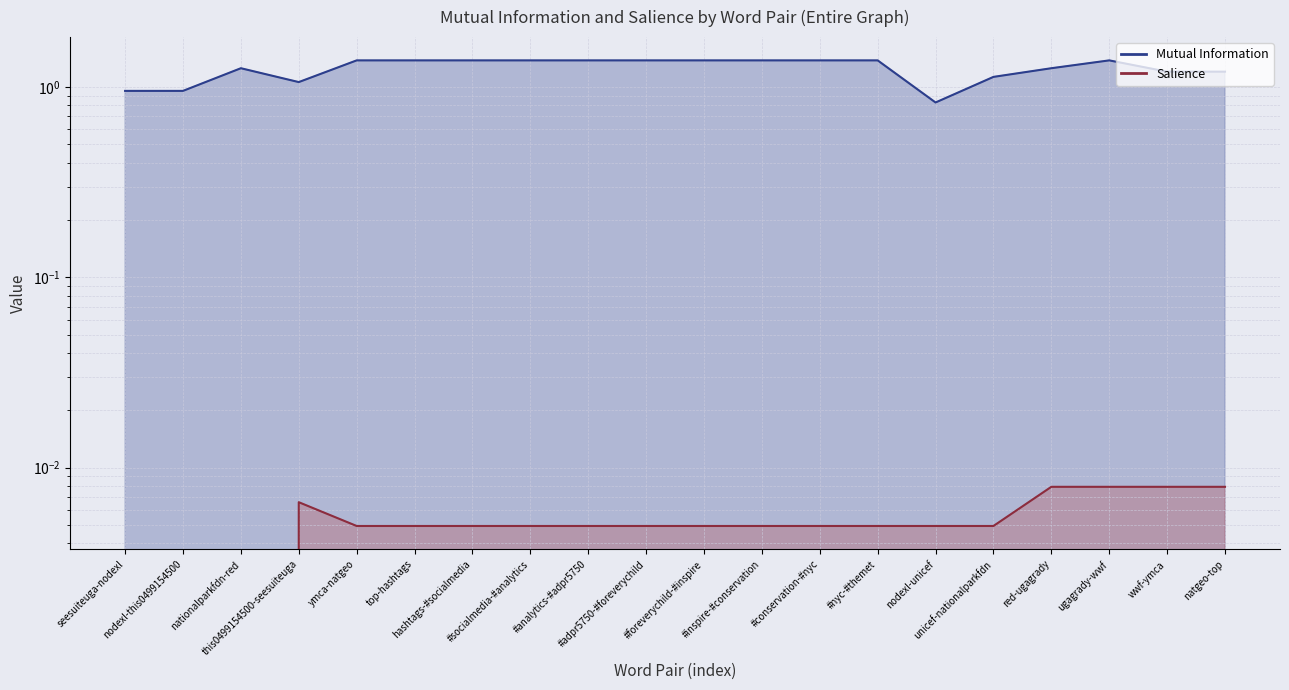

Which series changed the most between top-hashtags and hashtags-#socialmedia?

Mutual Information